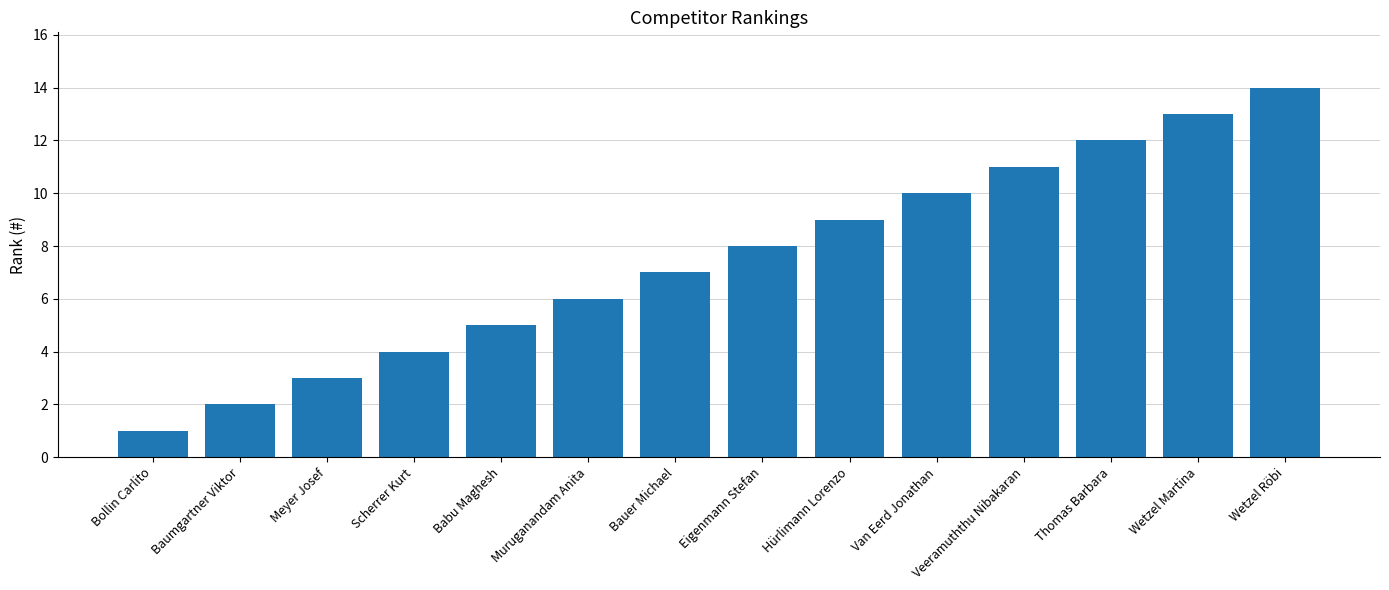

How many data points does each series have?

14